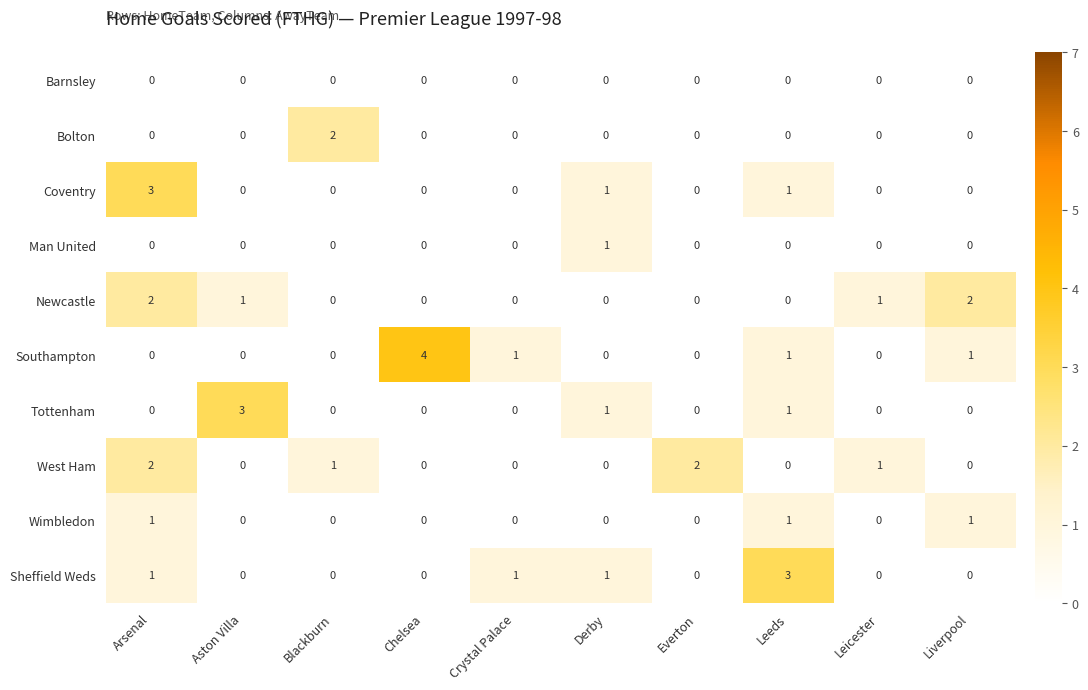

Which series has the largest total across all categories?

Southampton